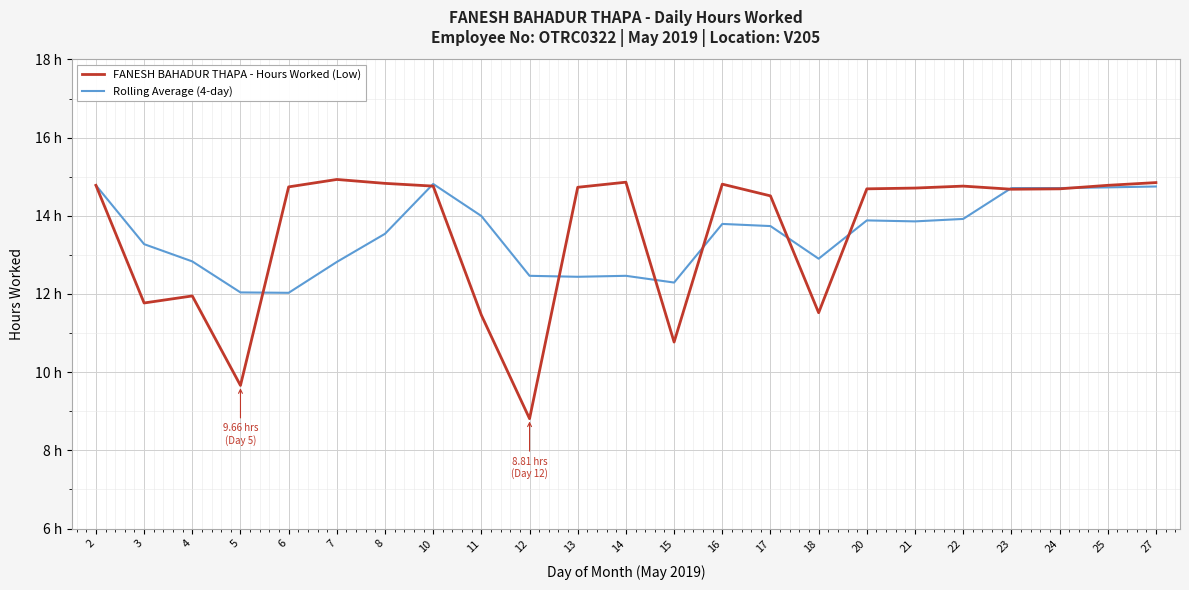

Where does the FANESH BAHADUR THAPA - Hours Worked (Low) series first go above 14?

2